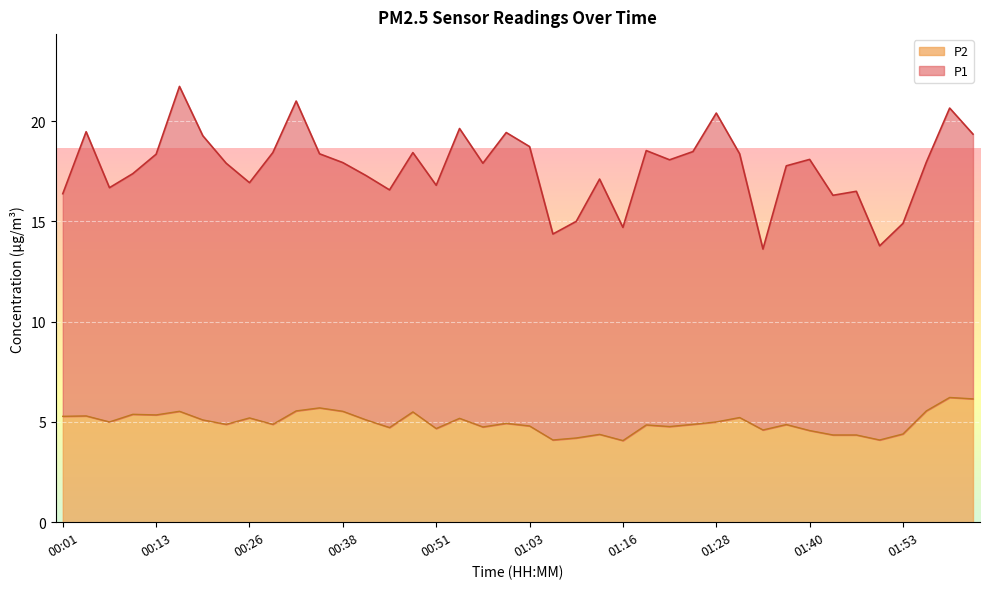

Where is the first local maximum?

00:04